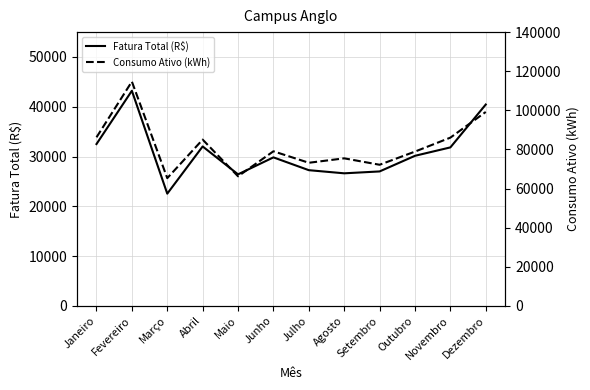

Which series has the largest total across all categories?

Consumo Ativo (kWh)